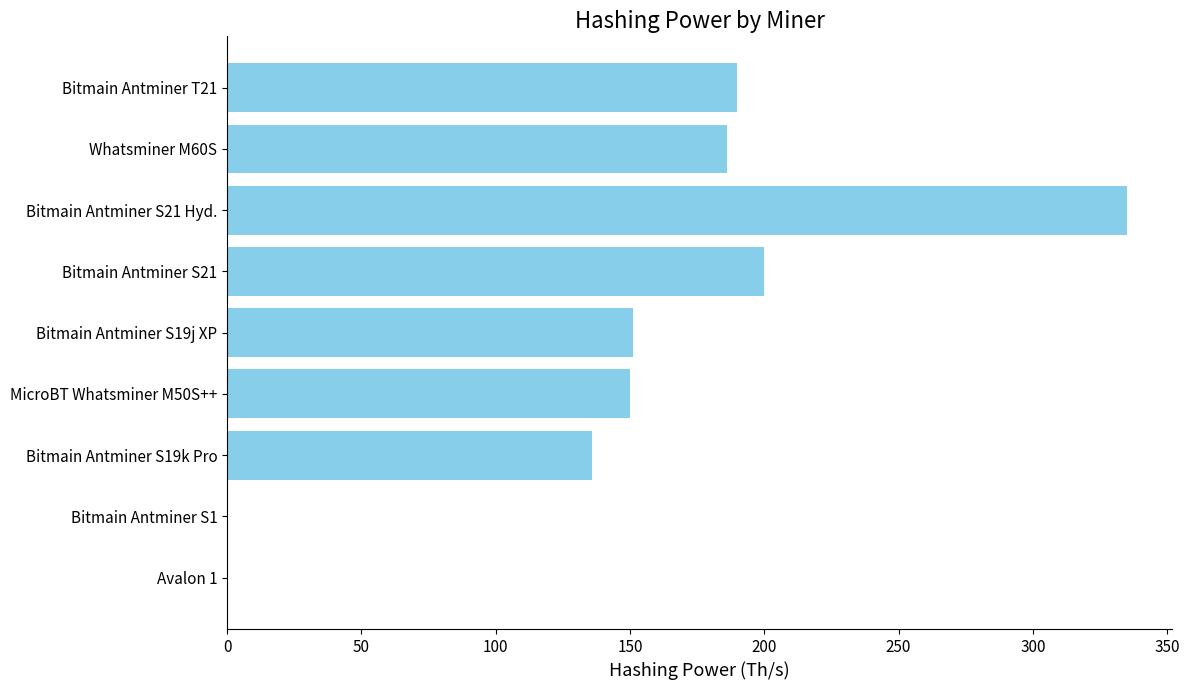

Which category has the highest value across all series?

Bitmain Antminer S21 Hyd.